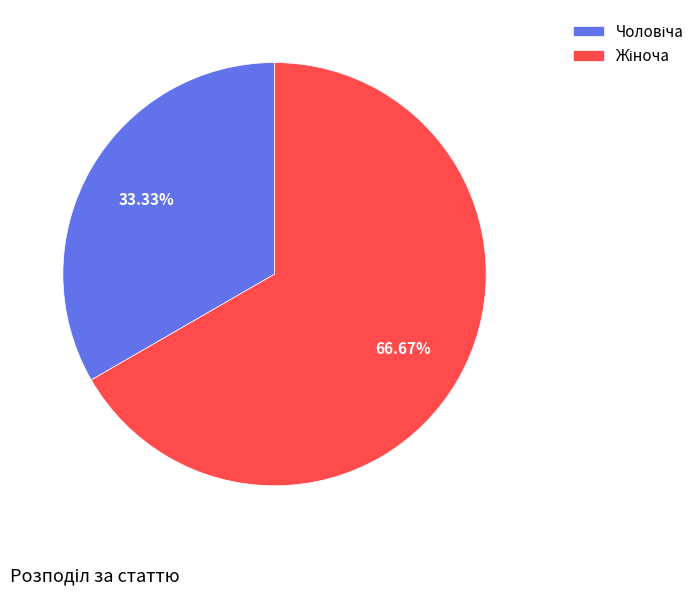

Is there any slice that represents more than half of the pie?

Yes